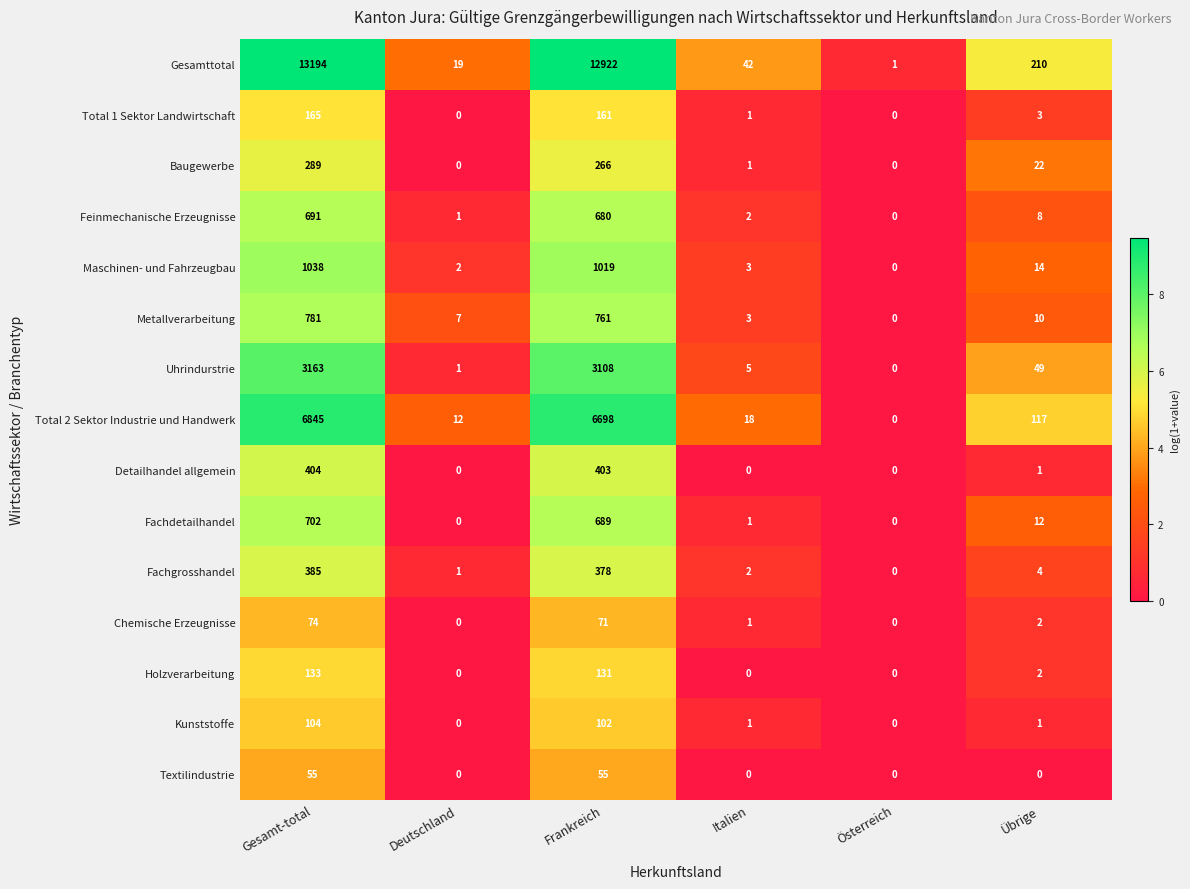

At Gesamt-total, list the series in order from smallest to largest.

Textilindustrie, Chemische Erzeugnisse, Kunststoffe, Holzverarbeitung, Total 1 Sektor Landwirtschaft, Baugewerbe, Fachgrosshandel, Detailhandel allgemein, Feinmechanische Erzeugnisse, Fachdetailhandel, Metallverarbeitung, Maschinen- und Fahrzeugbau, Uhrindurstrie, Total 2 Sektor Industrie und Handwerk, Gesamttotal